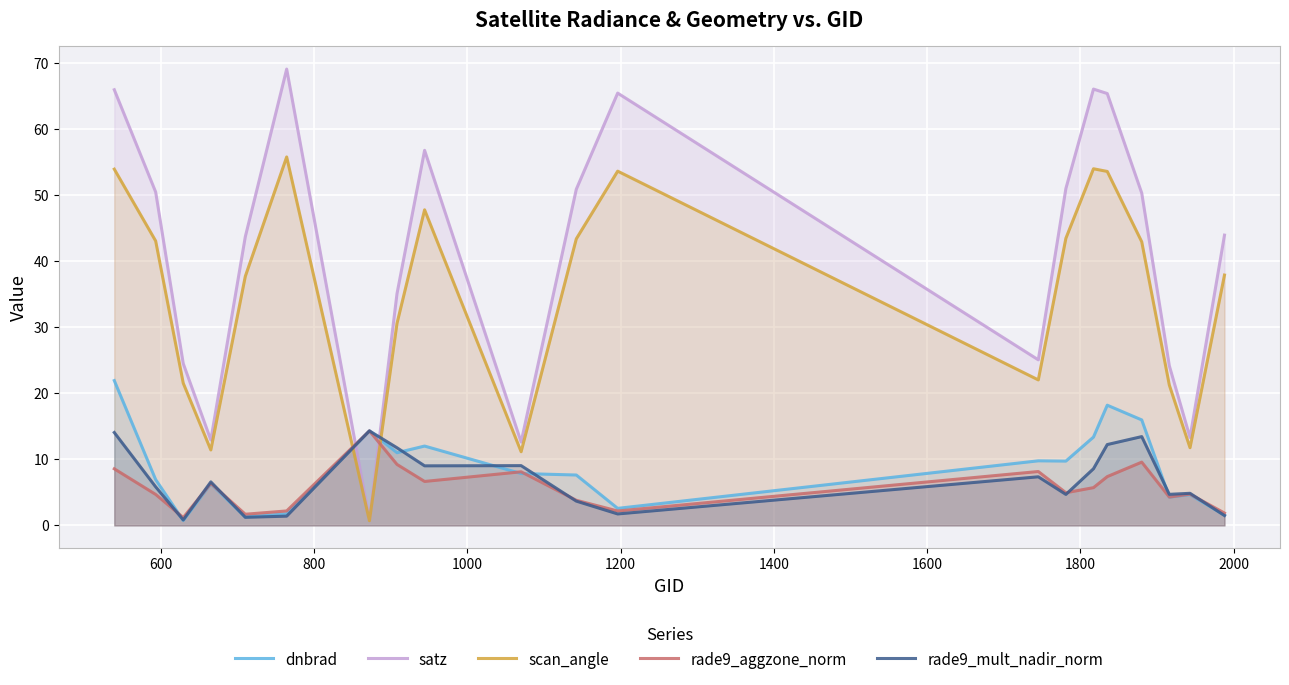

Which series has the largest range (max minus min)?

satz